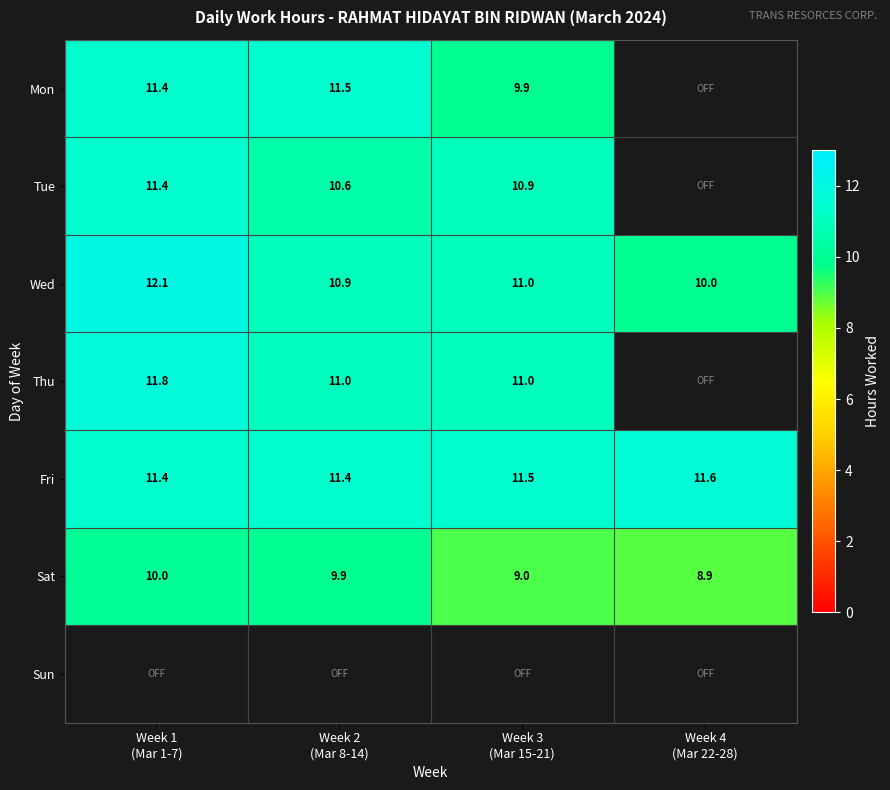

Count the number of categories in the chart.

4